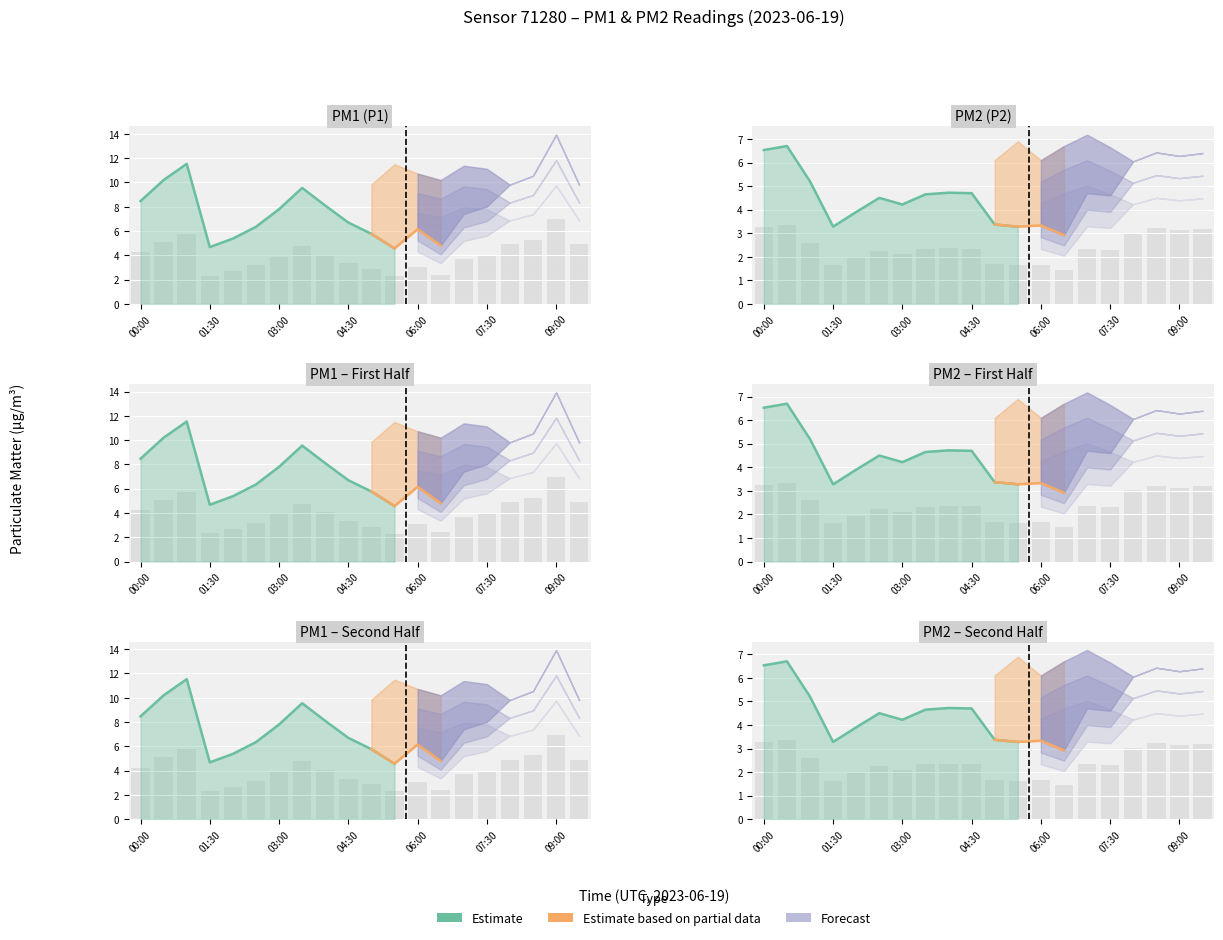

Rank the categories by P1 value from lowest to highest.

05:30, 01:30, 06:30, 02:00, 05:00, 06:00, 02:30, 04:30, 07:00, 03:00, 07:30, 04:00, 00:00, 03:30, 09:30, 08:00, 00:30, 08:30, 01:00, 09:00